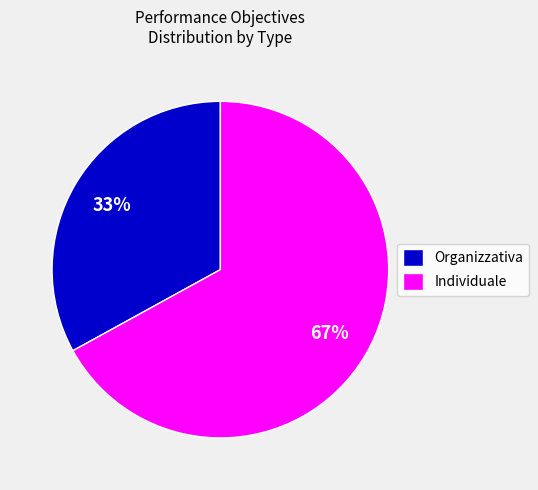

Do Individuale and Organizzativa together represent more than half of the pie?

Yes